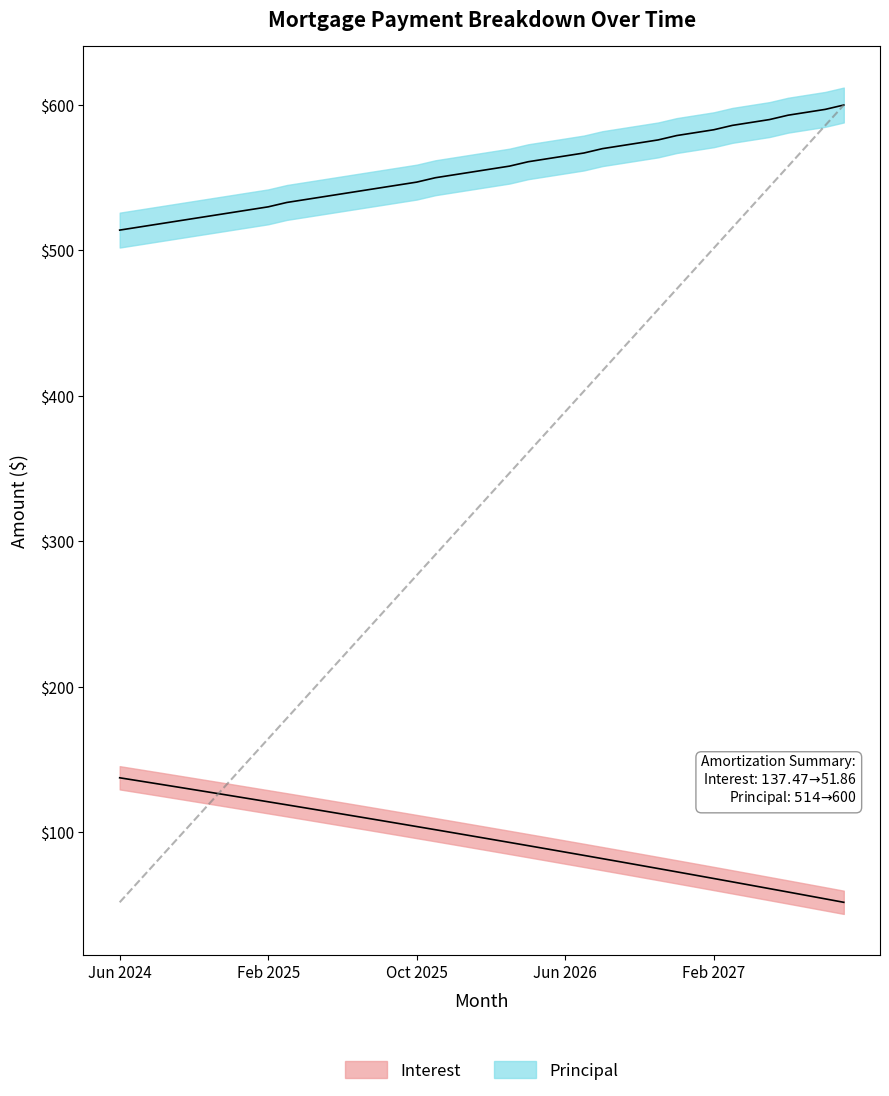

Which category has the highest value across all series?

Sep 2027